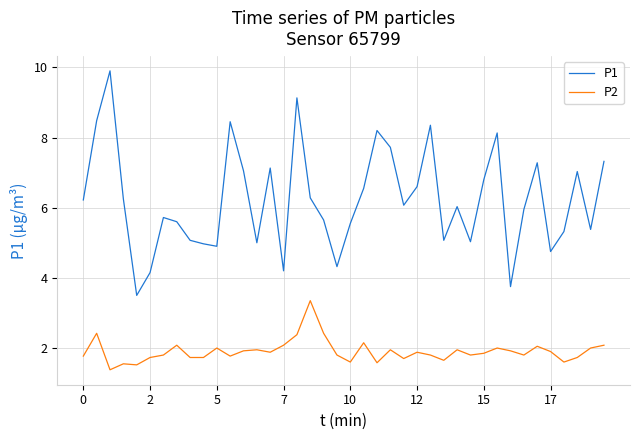

True or false: P2 and P1 intersect in this chart.

False